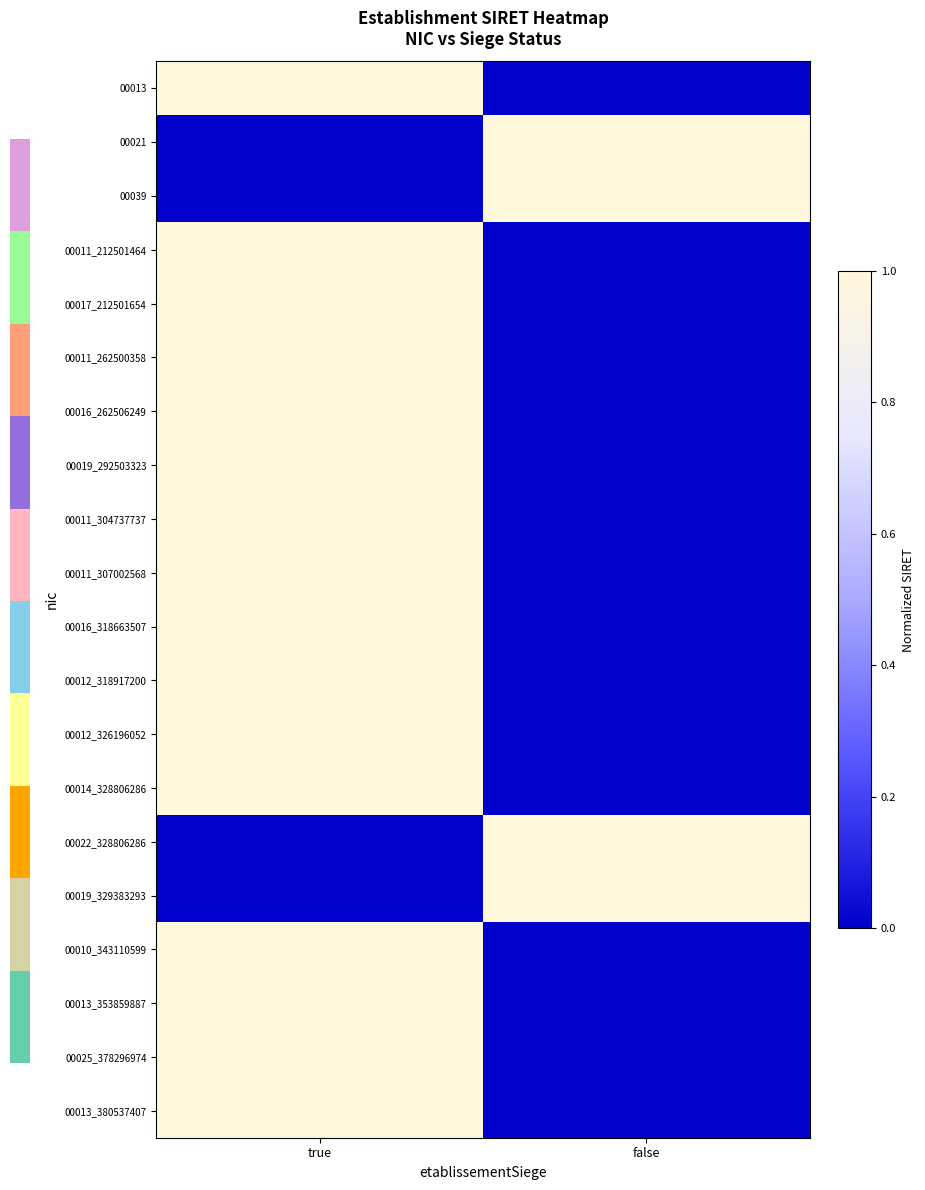

At which label is 00011_304737737 closest to 0?

false